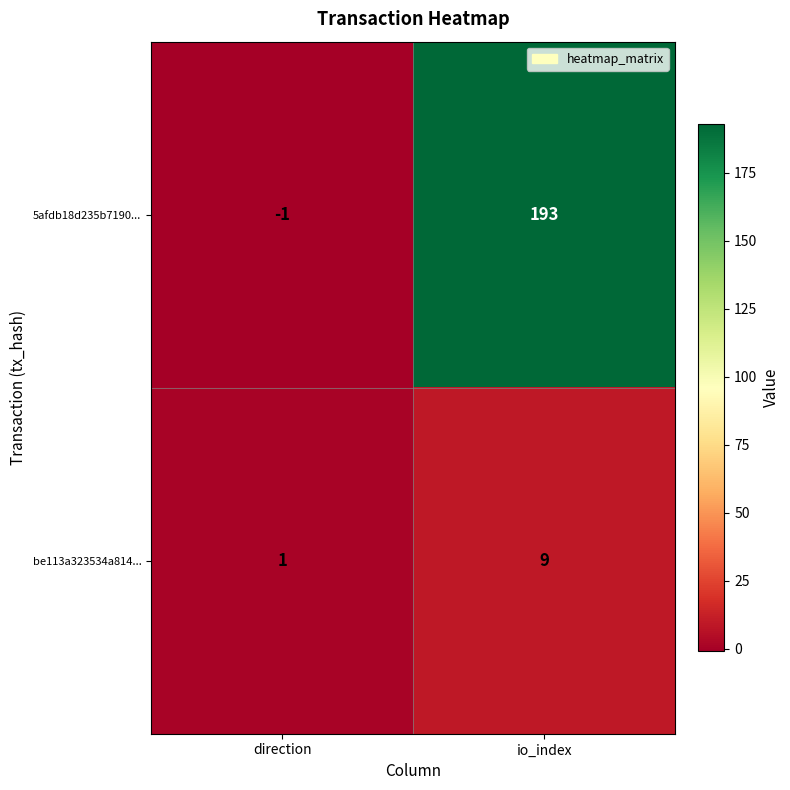

Rank the series by their maximum value, from lowest to highest.

be113a323534a814..., 5afdb18d235b7190...